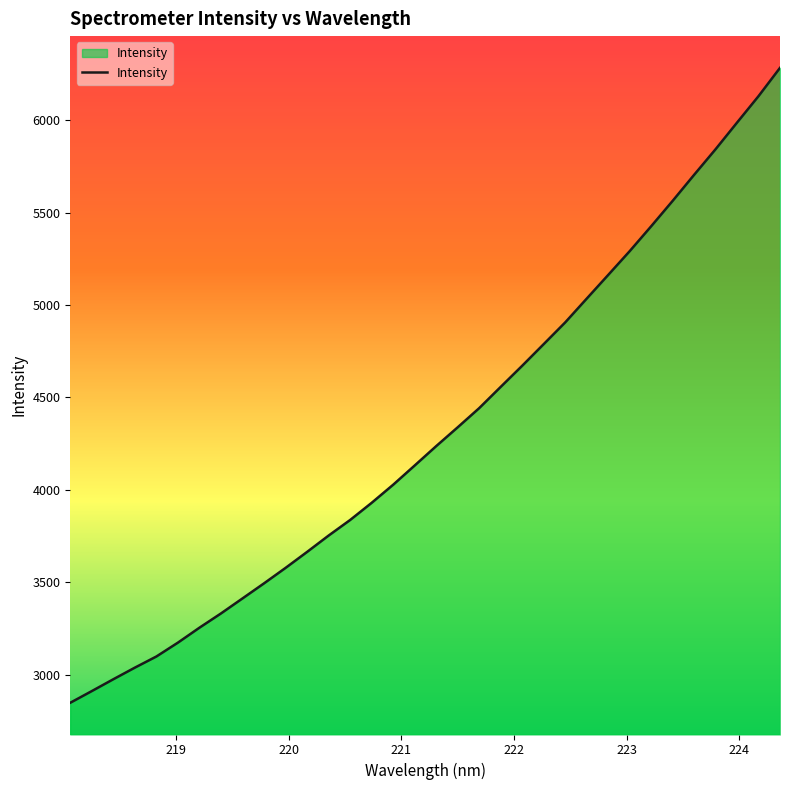

How many lines are shown in the chart?

1